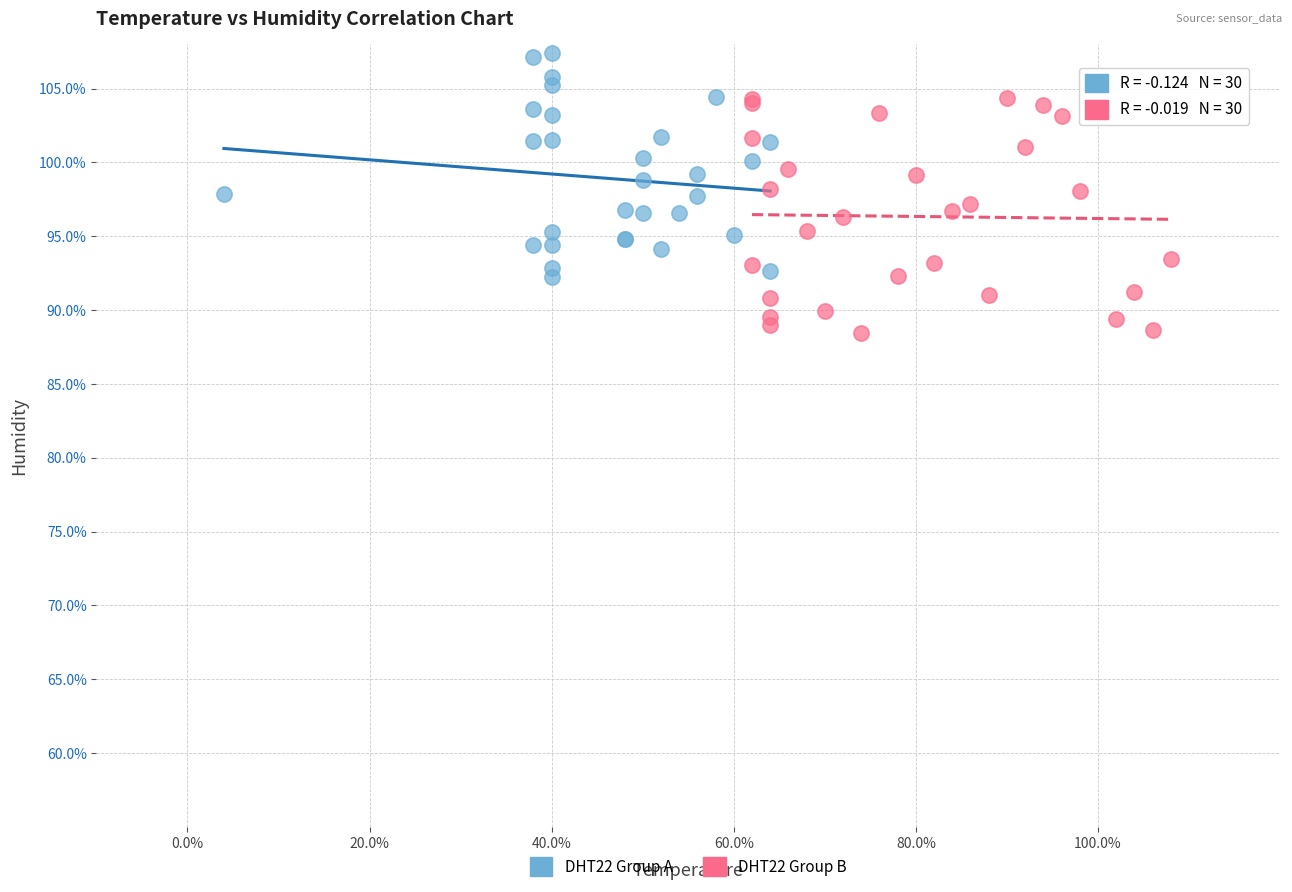

Which series reaches the minimum Y coordinate?

DHT22 Group B